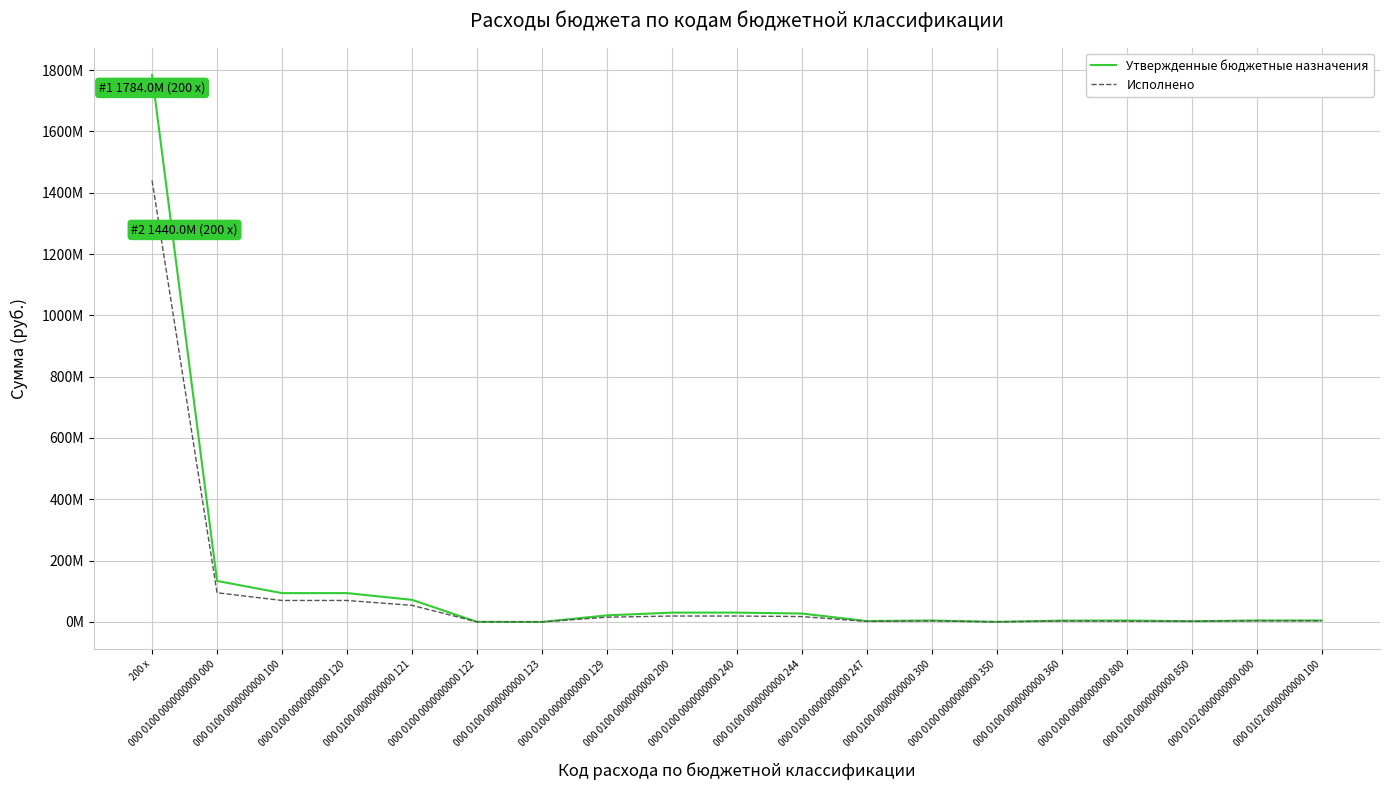

Reading right to left, what are all the values shown in this chart?

Утвержденные бюджетные назначения: 4810638.0	4810638.0	2368801.0	4644976.4	4300000.0	341374.0	4641374.0	2983613.1	27457686.9	30441300.0	30441300.0	21434836.0	40000.0	395197.5	72165689.2	94035722.7	94035722.7	133763373.1	1784012428.0
Исполнено: 3680868.7	3680868.7	2230072.6	2279056.6	3200000.0	249654.0	3449654.0	1782748.4	17546719.1	19329467.5	19329467.5	15444544.2	24970.0	395197.5	54234302.8	70099014.5	70099014.5	95157192.6	1439988366.0